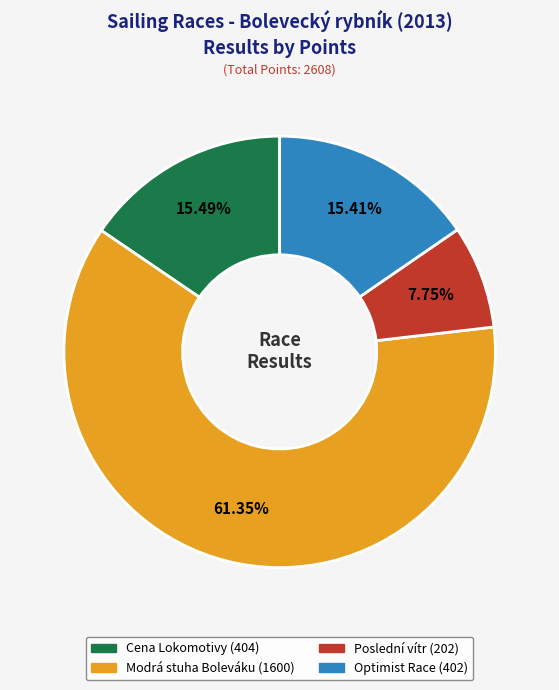

Is there any slice that represents more than half of the pie?

Yes